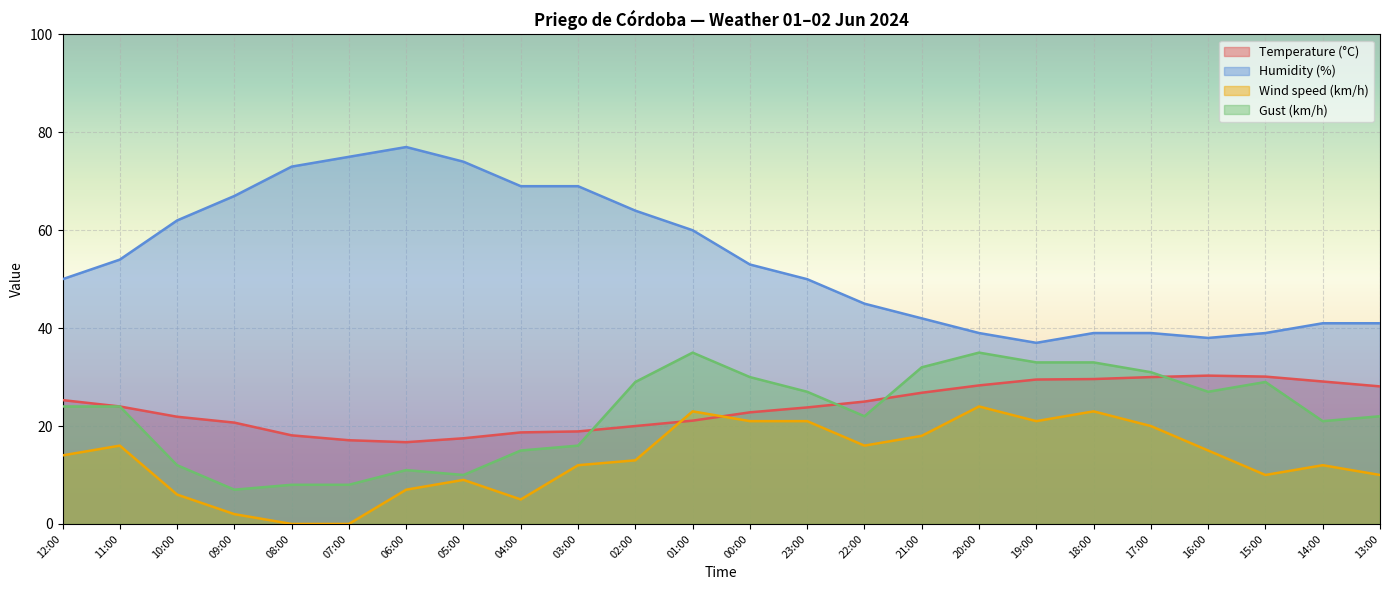

How many data points in Humidity (%) are less than 53?

12